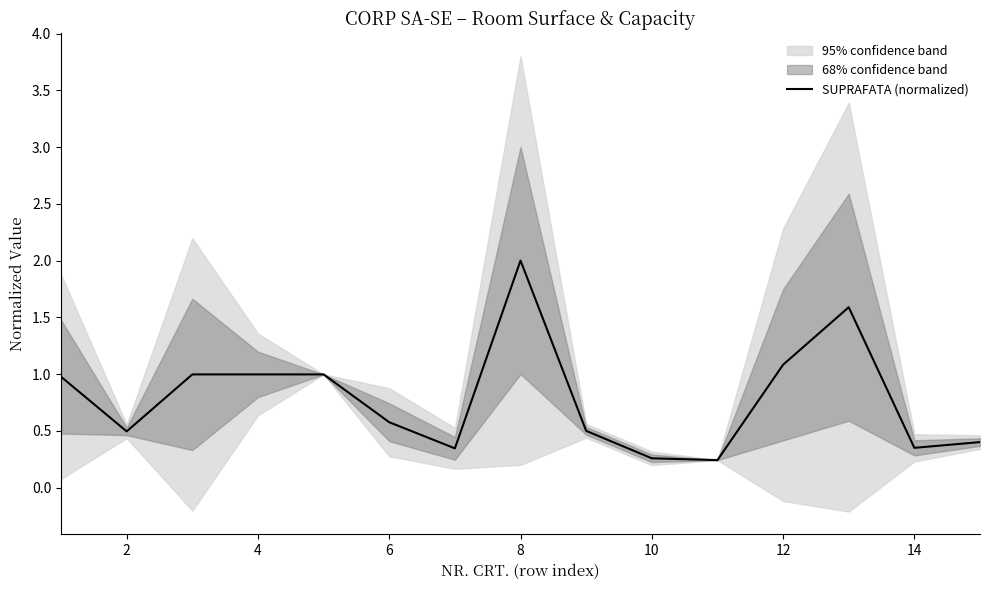

What is the greatest value displayed?

2.0